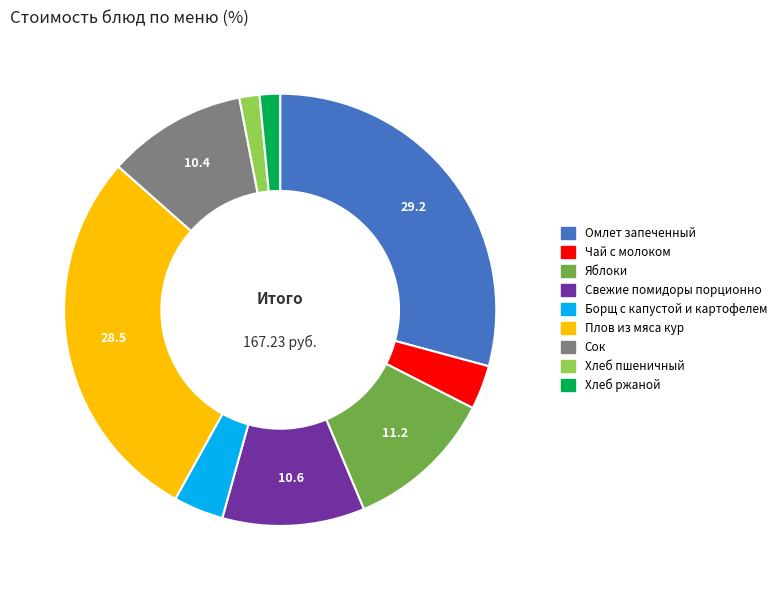

Between Борщ с капустой и картофелем and Сок, which is larger?

Сок